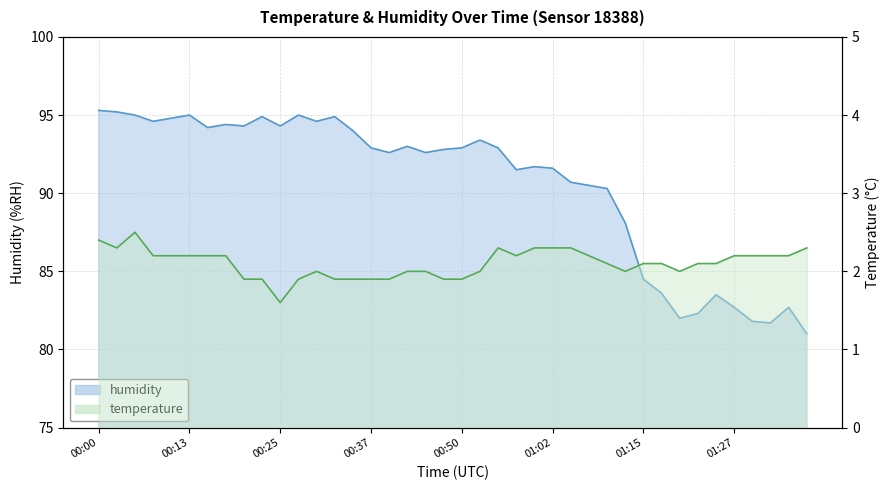

True or false: temperature has more than 1 interior local peaks.

True